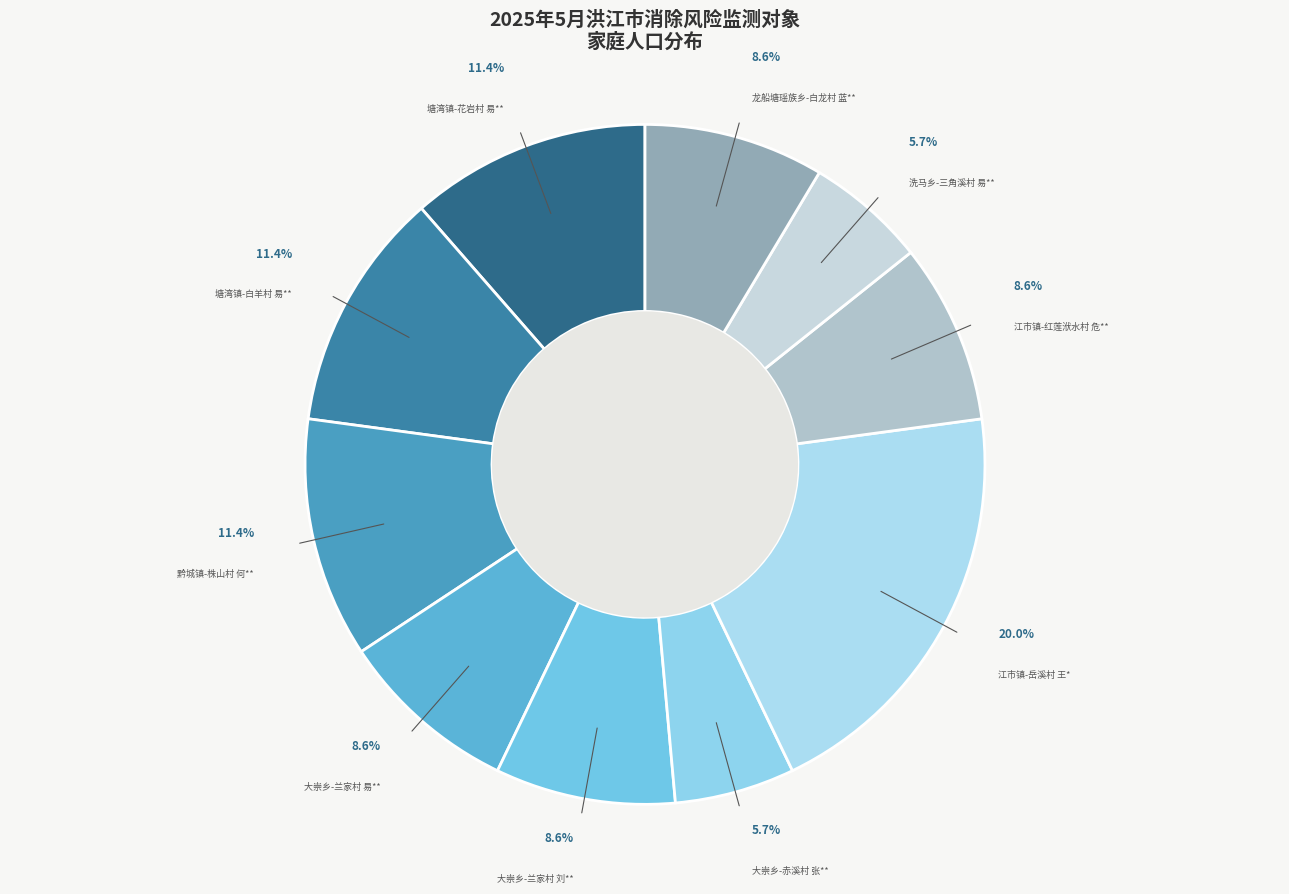

Does 江市镇-红莲洑水村 危** account for over 50% of the chart?

No